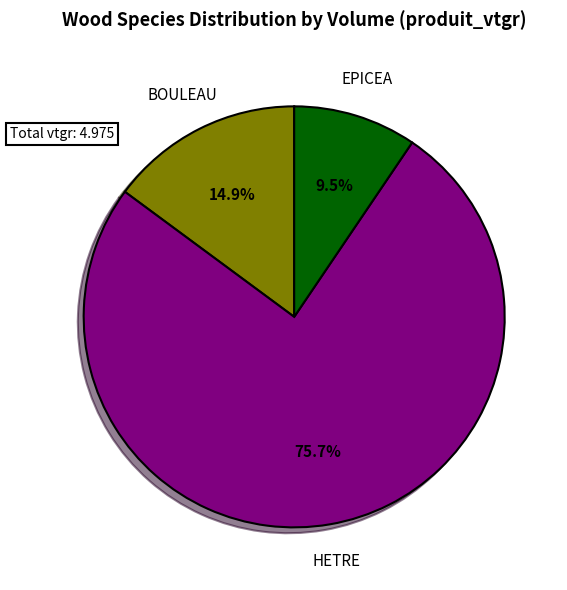

Does any single category account for the majority?

Yes